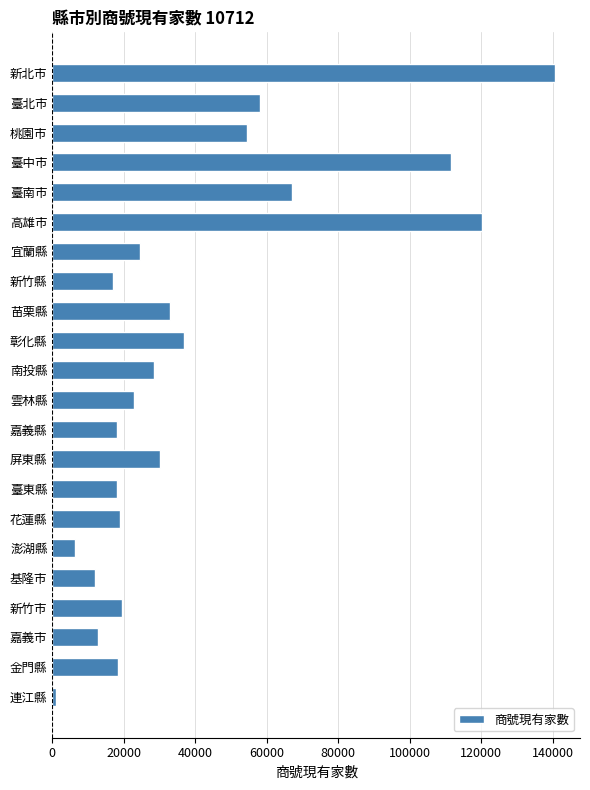

Is it true that the value at 臺東縣 is 23743?

False